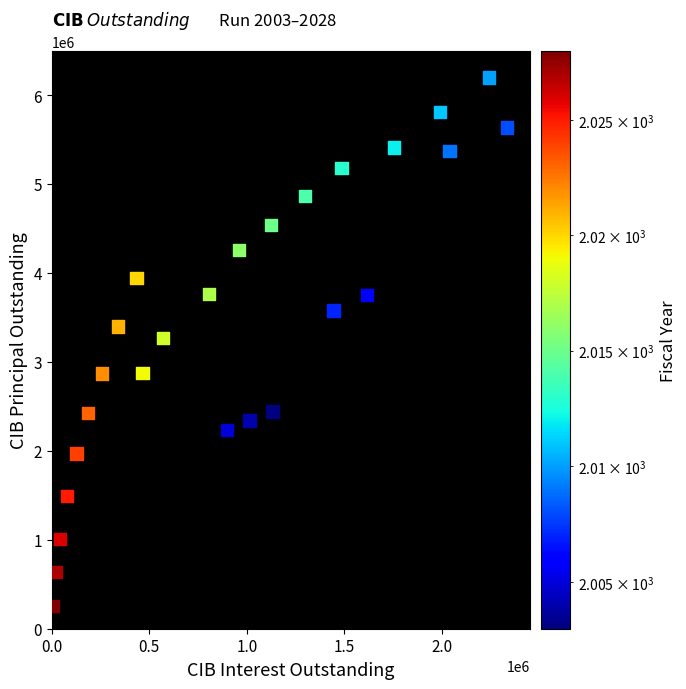

What is the range of Y values (max minus min)?

5940000